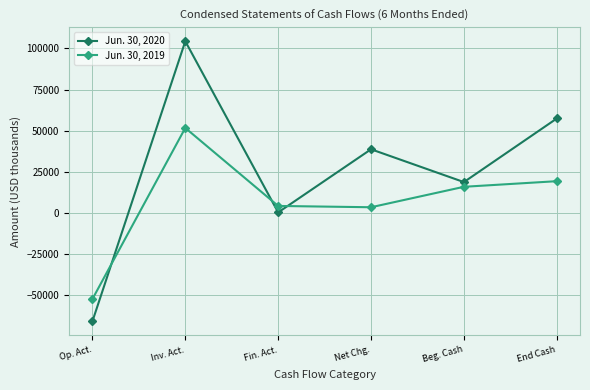

How many interior local valleys does the Jun. 30, 2020 series have?

2